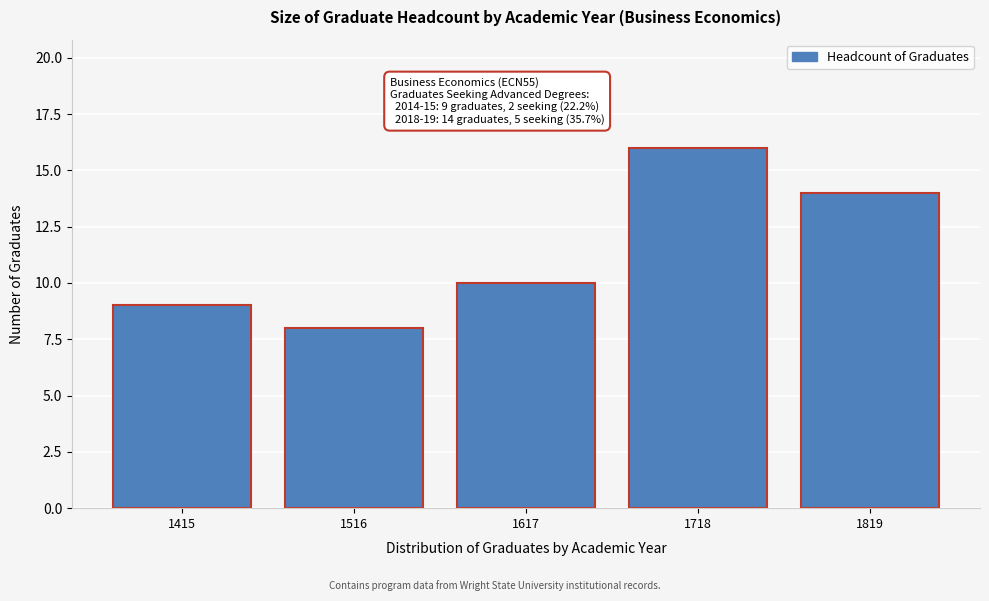

Reading right to left, list all the values displayed in this chart.

1819=14	1718=16	1617=10	1516=8	1415=9